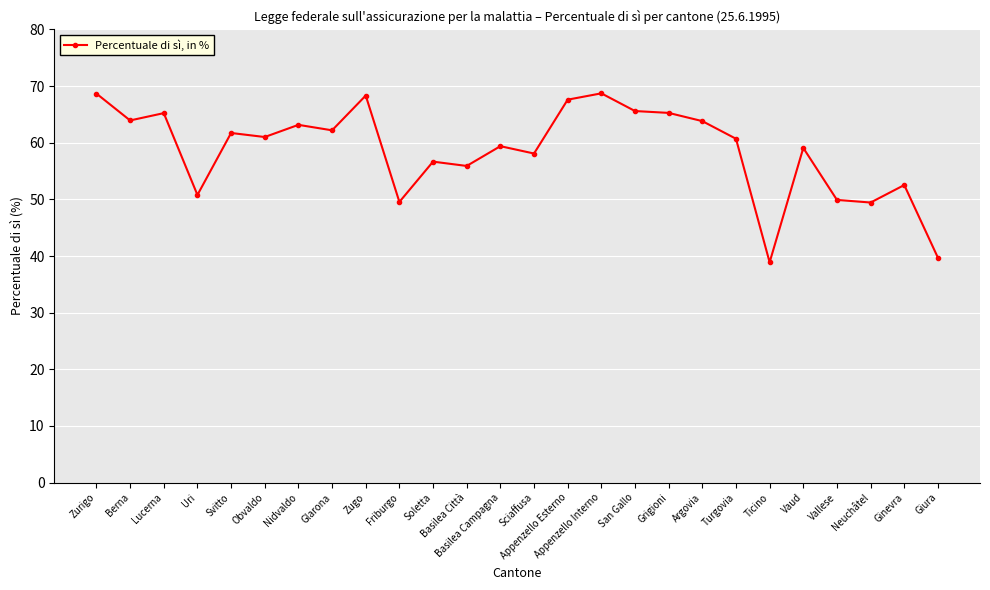

The chart shows a value of 63.8 at Argovia. True or false?

True